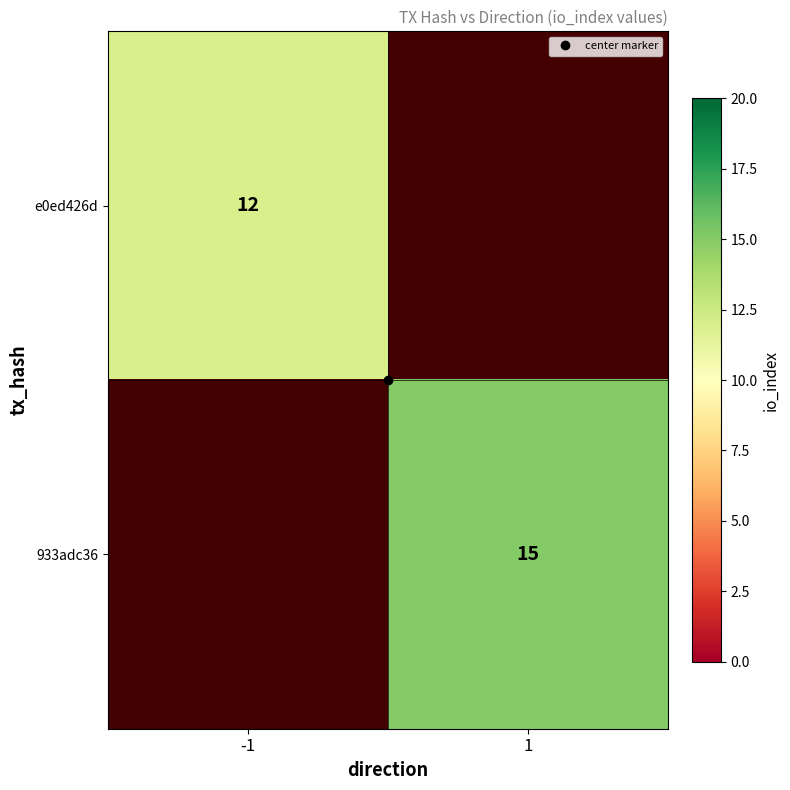

What is the difference between the maximum and minimum values in the 933adc36 series?

15